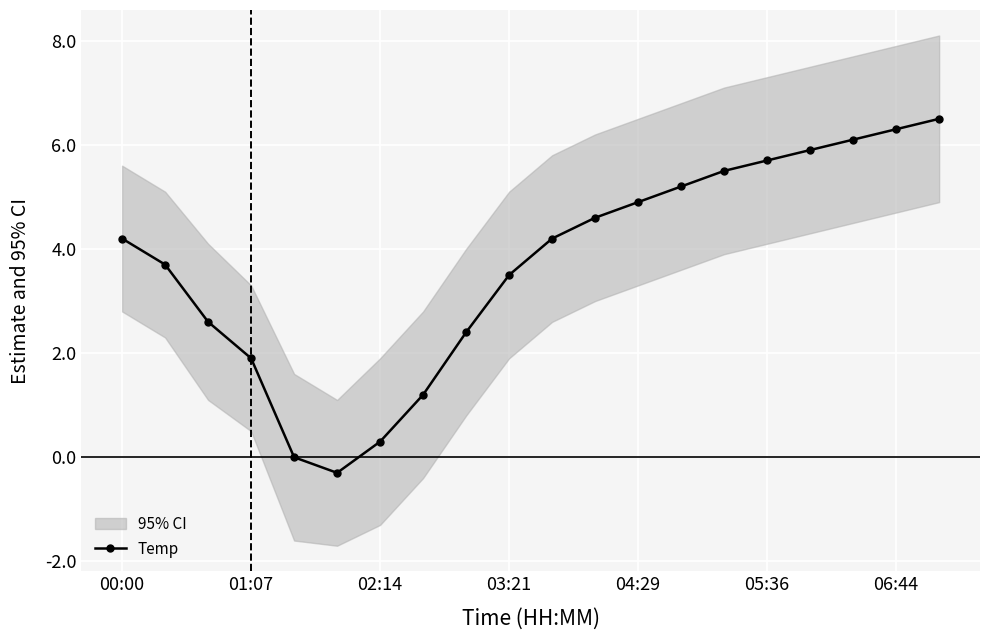

What is the minimum value for Temp?

-0.3